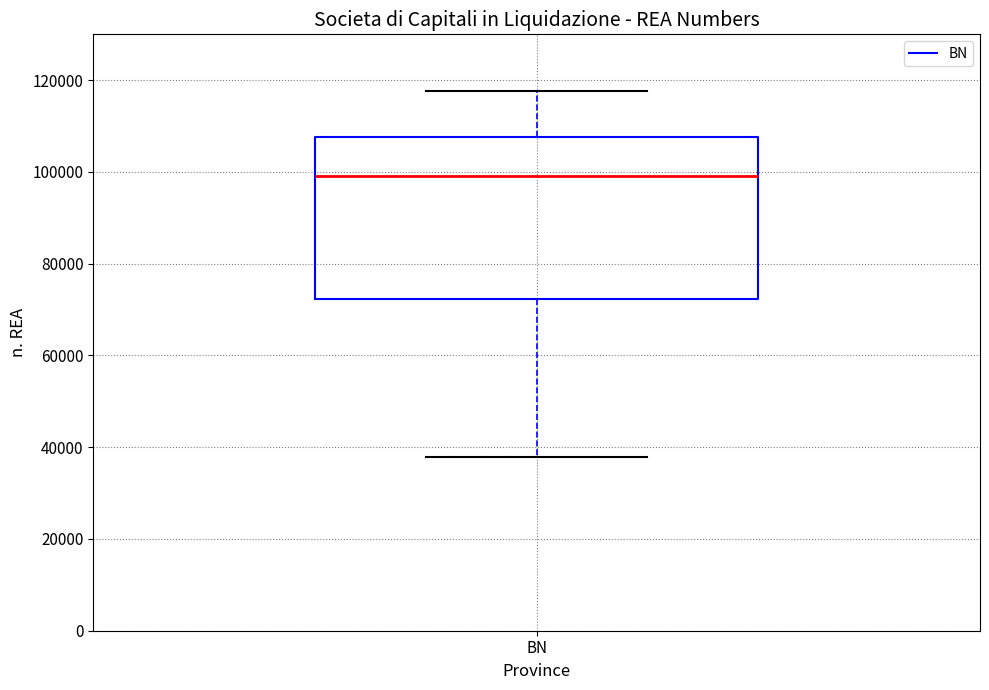

Read this box plot against the y-axis: the position of the median line, the range covered by the box, and the ends of both whiskers. The values are not printed on the chart, so give them approximately, as read against the axis.

median 100000, box 72000 to 108000, whiskers 38000 to 118000